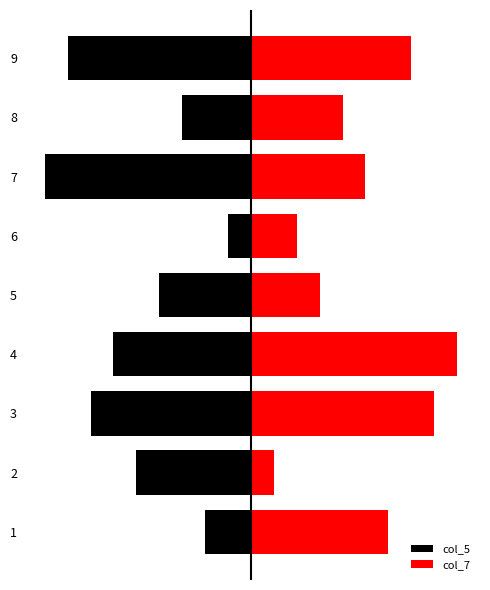

How many values in the col_7 series are below 5?

4